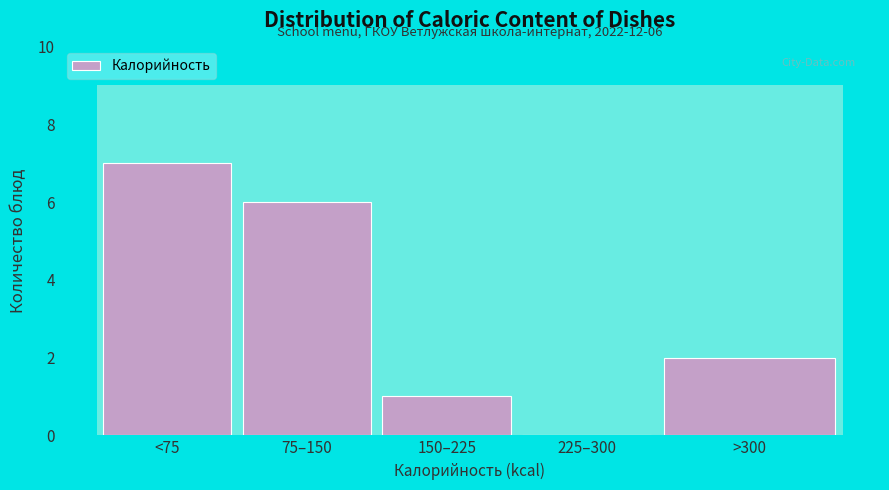

Reading left to right, transcribe all the data shown in this chart.

<75=7	75–150=6	150–225=1	225–300=0	>300=2